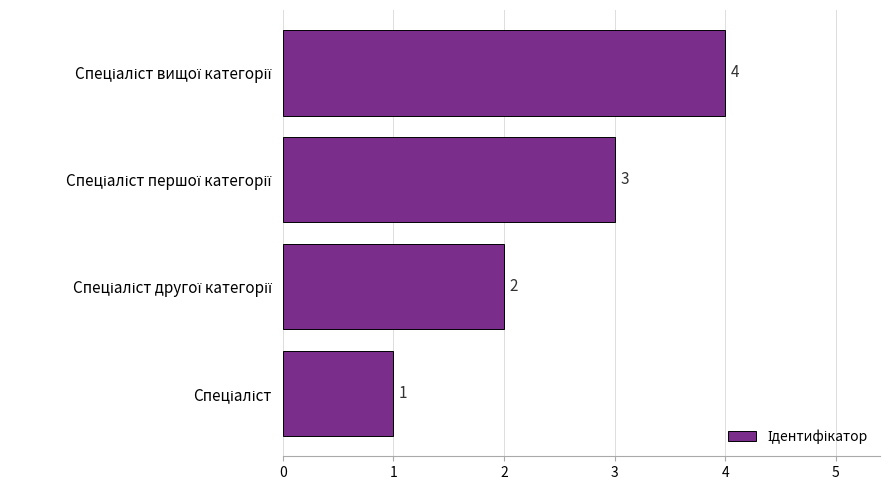

What is the greatest value displayed?

4